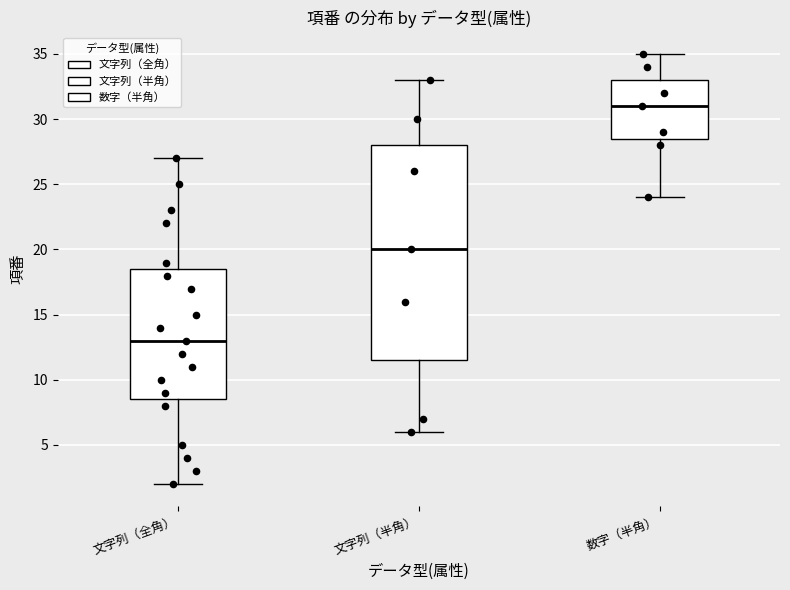

Reading left to right, transcribe this box plot: for each box, give where its median line is, the range the box spans, and where its two whiskers end, as read against the y-axis. The values are not printed on the chart, so give them approximately, as read against the axis.

文字列（全角）: median 13.0, box 8.5 to 18.5, whiskers 2.0 to 27.0
文字列（半角）: median 20.0, box 11.5 to 28.0, whiskers 6.0 to 33.0
数字（半角）: median 31.0, box 28.5 to 33.0, whiskers 24.0 to 35.0